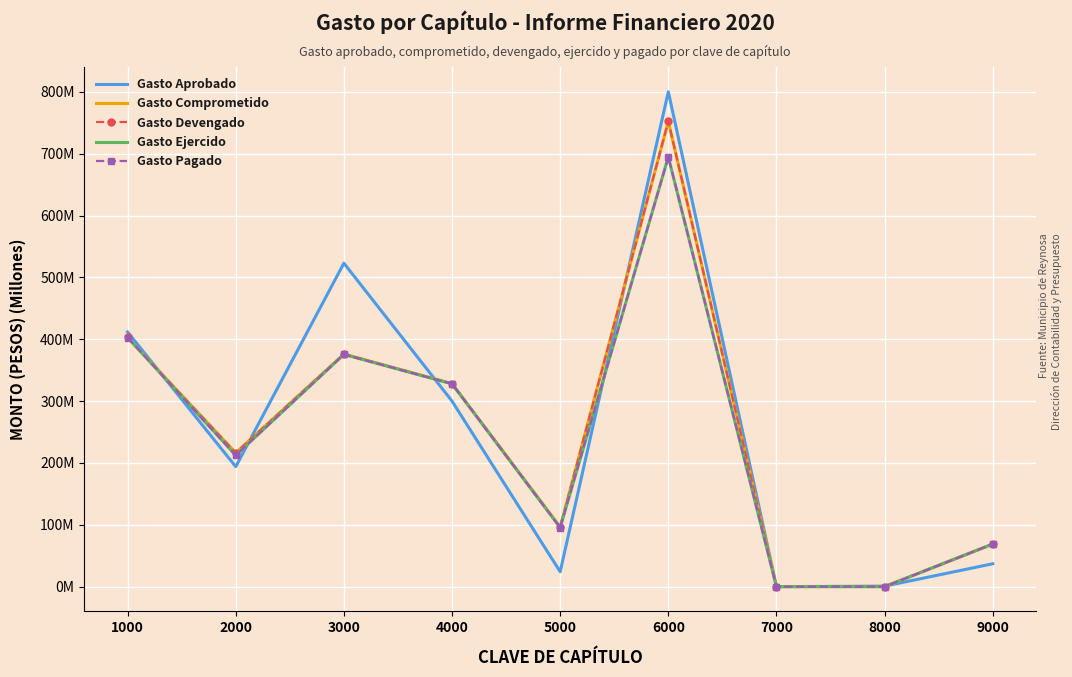

At how many categories does at least one series exceed 225?

4